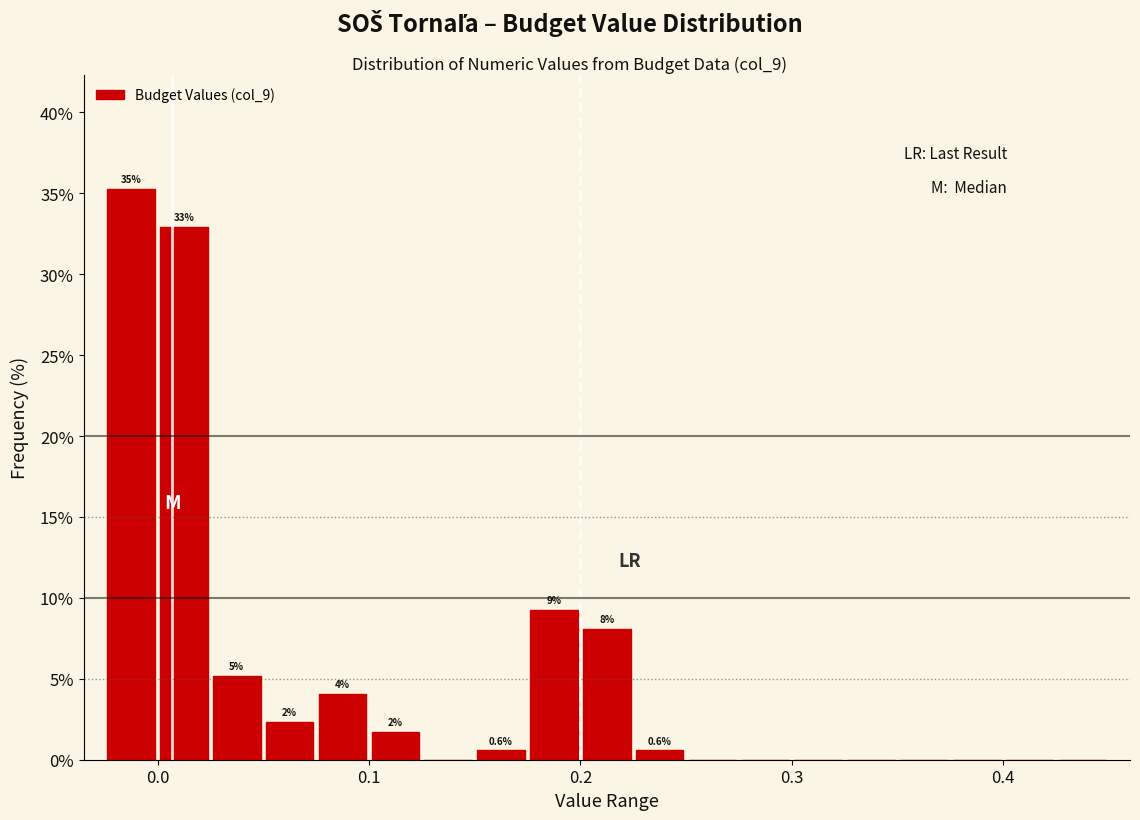

Around what value on the x-axis is the tallest bar? Give the approximate position of its centre, as read against the axis.

-0.01